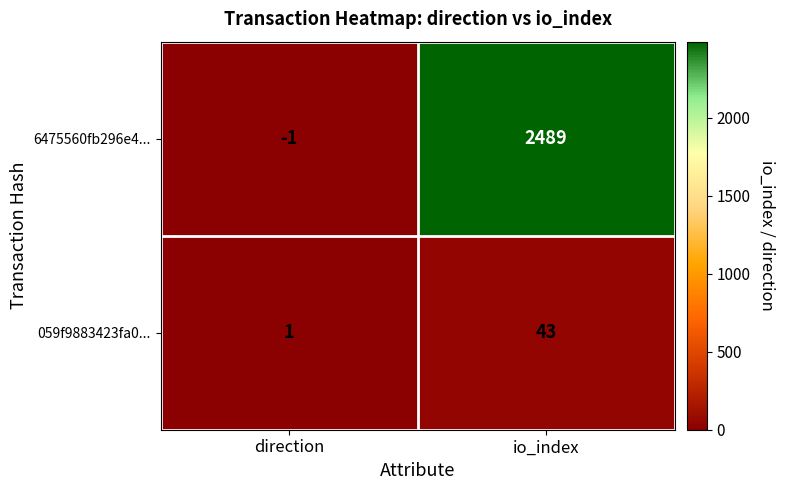

Rank the series by their average value, from lowest to highest.

059f9883423fa0..., 6475560fb296e4...